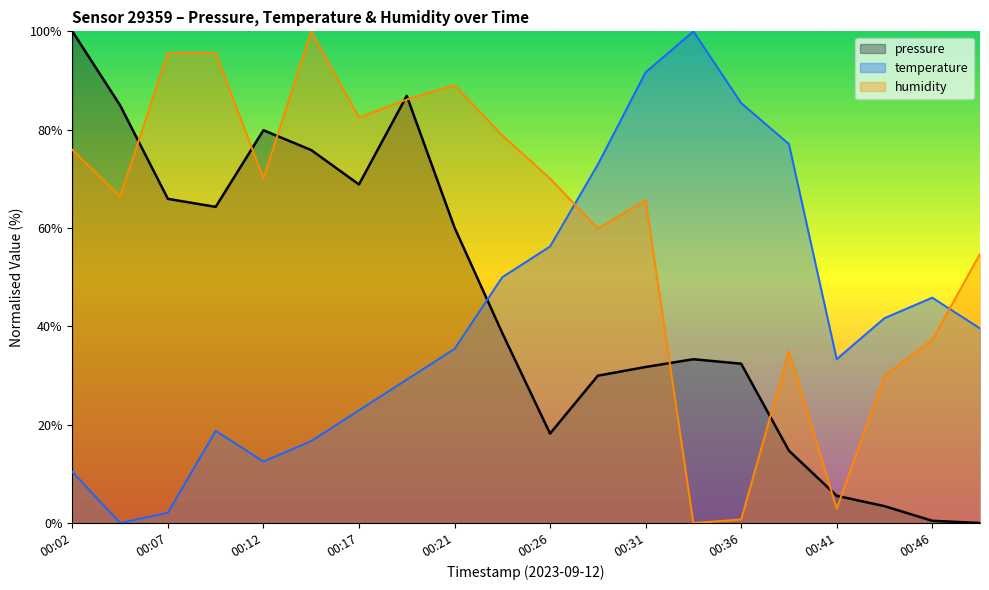

Rank the categories by pressure value from highest to lowest.

00:02, 00:19, 00:04, 00:12, 00:14, 00:17, 00:07, 00:09, 00:21, 00:24, 00:34, 00:36, 00:31, 00:29, 00:26, 00:39, 00:41, 00:44, 00:46, 00:49